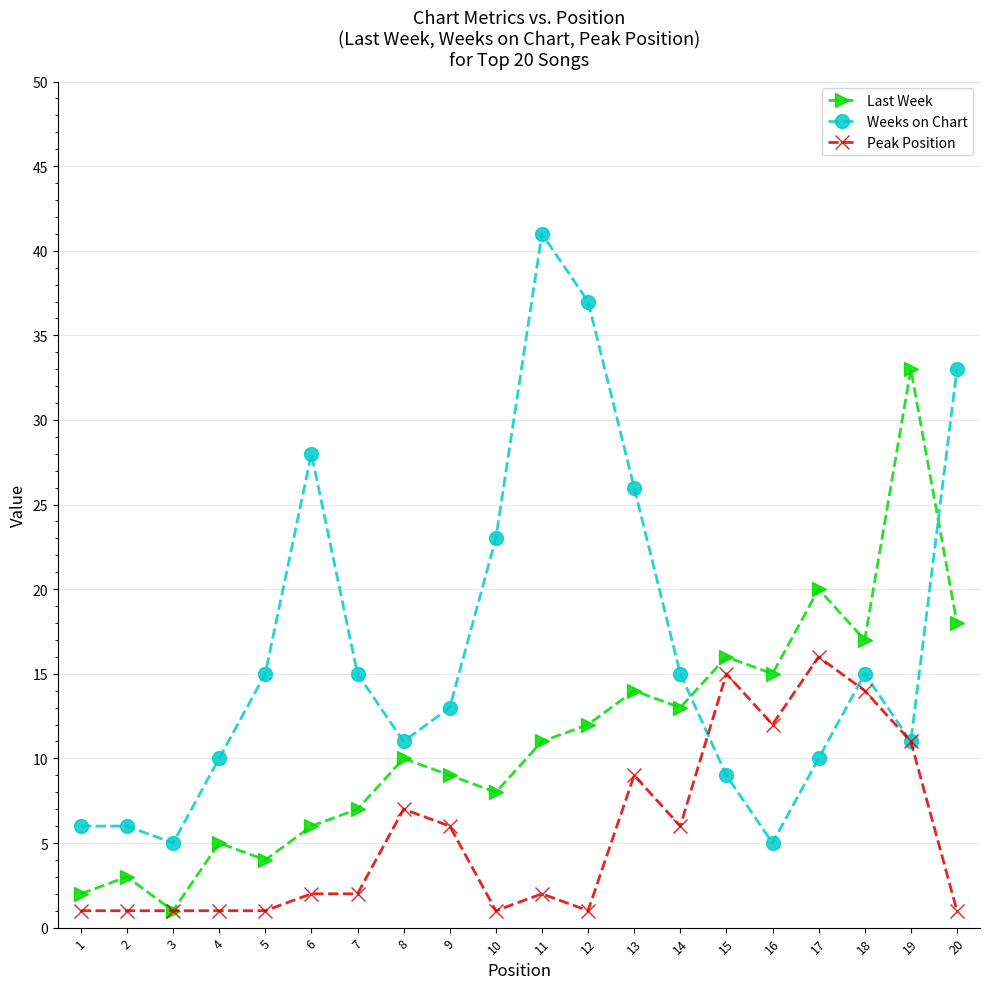

What is the value of the Weeks on Chart point at the 9th from the left?

13